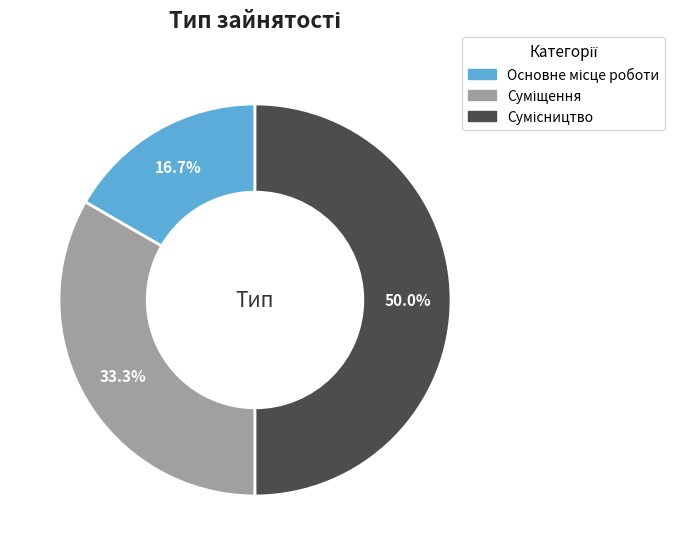

How many slices are in this pie chart?

3